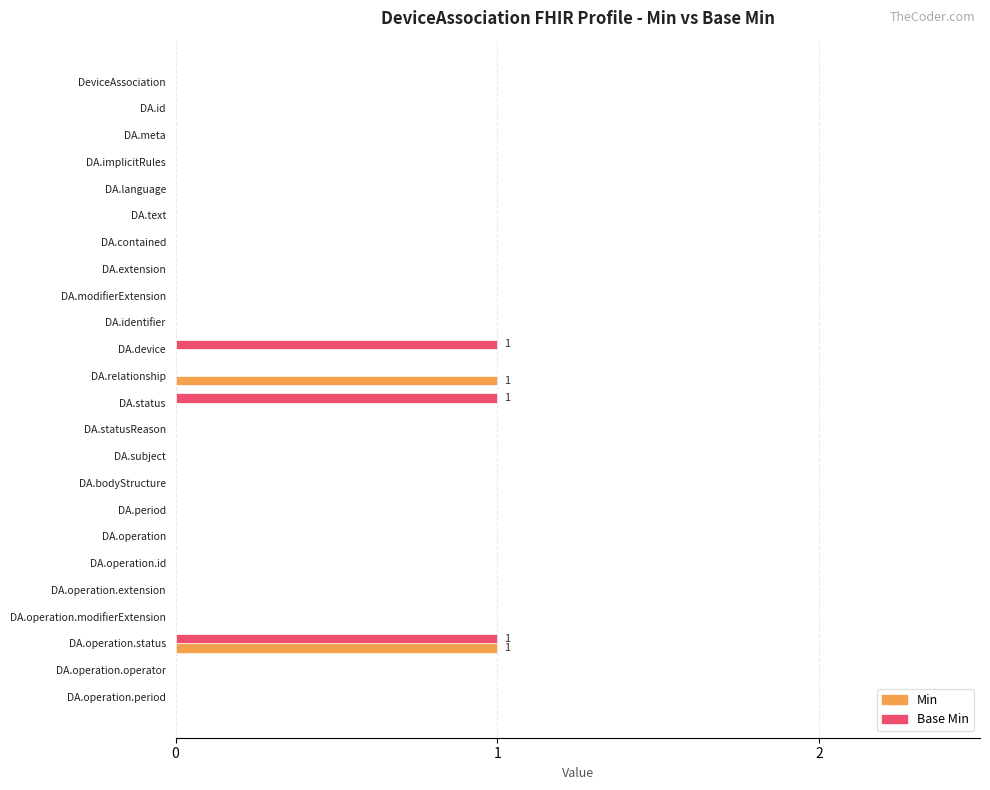

At which category is the sum across all series the highest?

DA.operation.status